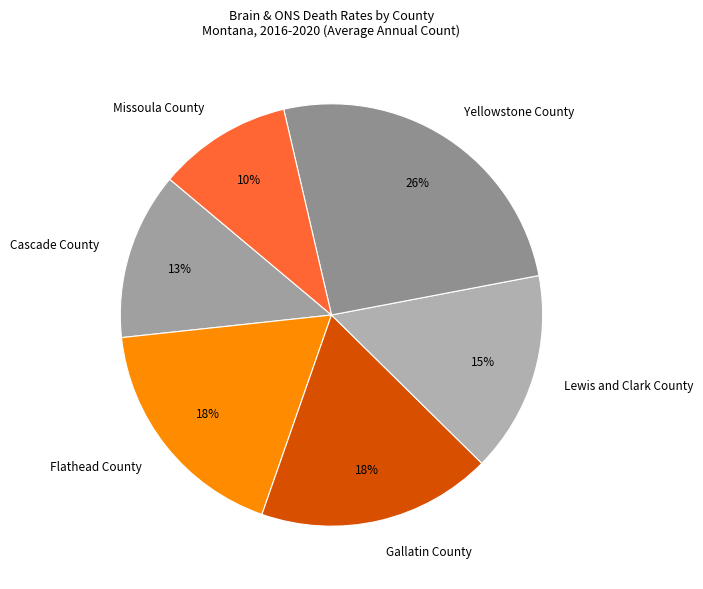

What percentage is the Yellowstone County slice, to the nearest percent?

26%